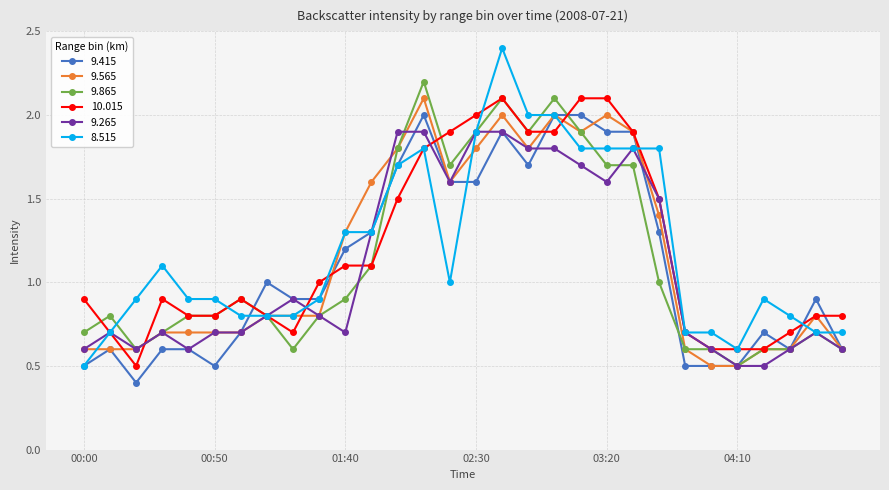

What is the sum of all 9.415 values?

33.1